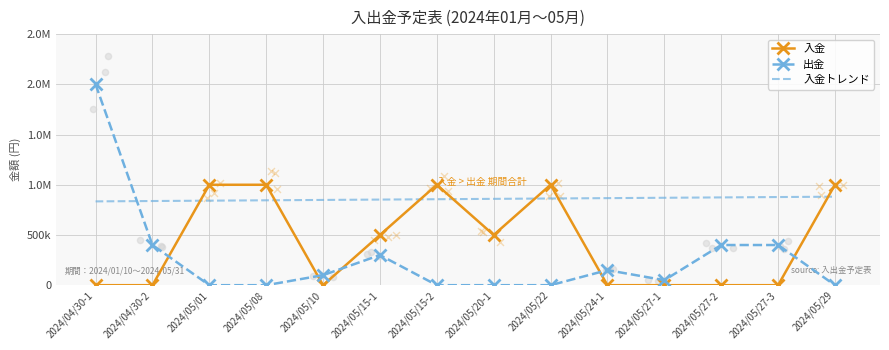

At which category is the sum across all series the highest?

2024/04/30-1